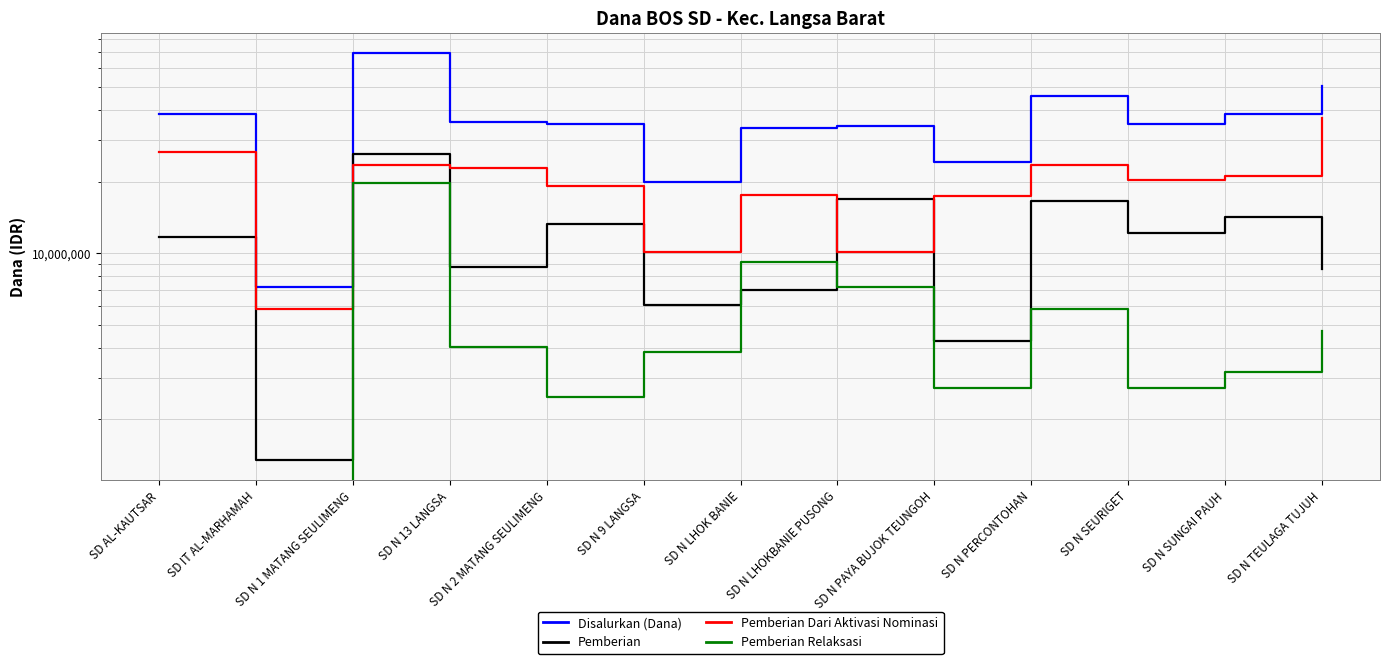

Read the Disalurkan (Dana) value at SD N PAYA BUJOK TEUNGOH.

24300000